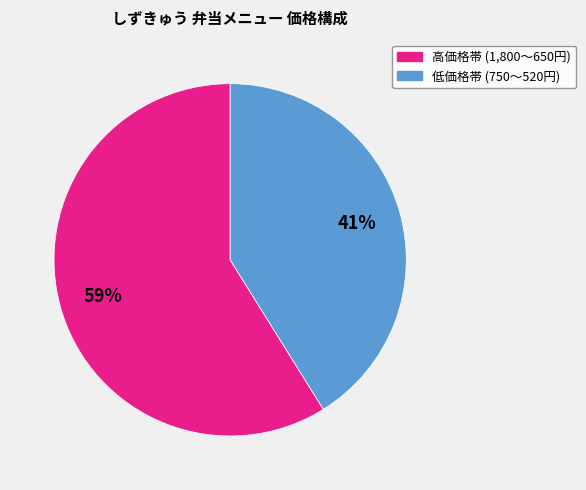

To the nearest percent, what is the difference between the largest and smallest slice percentages?

18%